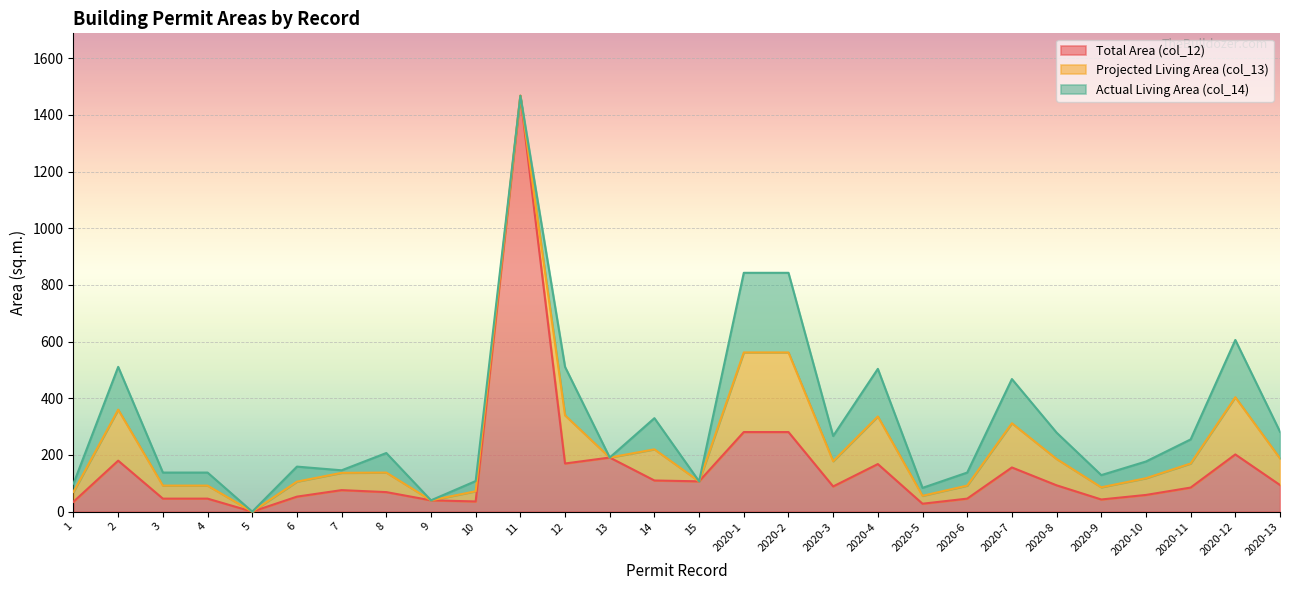

In Projected Living Area (col_13), how many points are lower than both neighbors (excluding endpoints)?

8